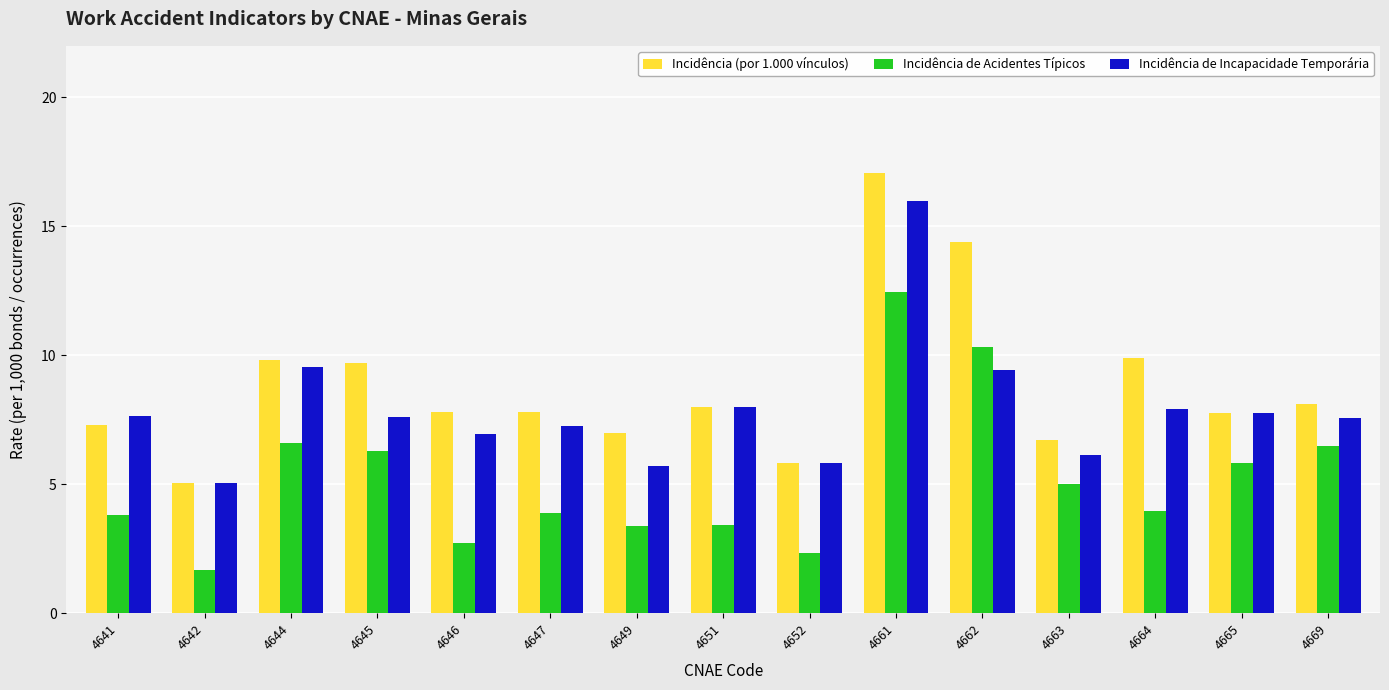

Is the value of Incidência de Incapacidade Temporária at 4663 greater than the value of Incidência de Acidentes Típicos at 4663?

Yes